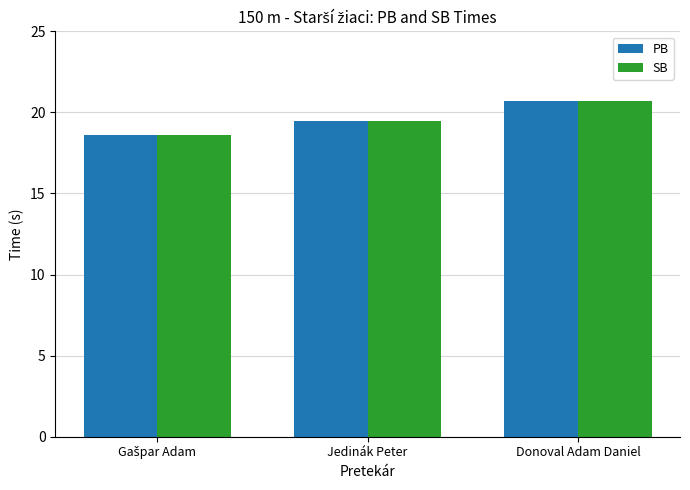

Is it true that PB equals 19.4 at Jedinák Peter?

True